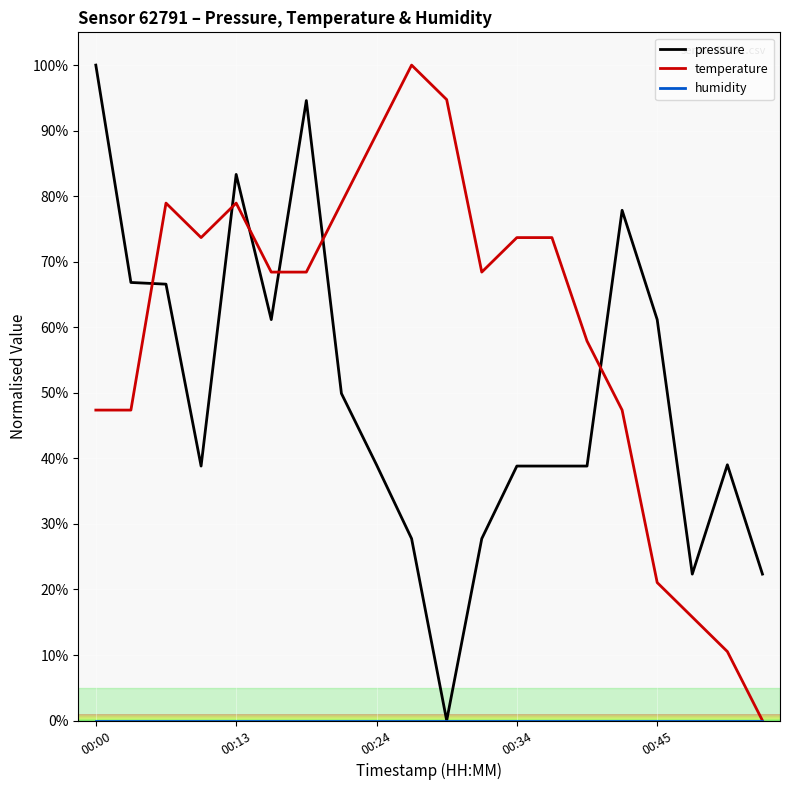

True or false: pressure and temperature cross at least once.

True